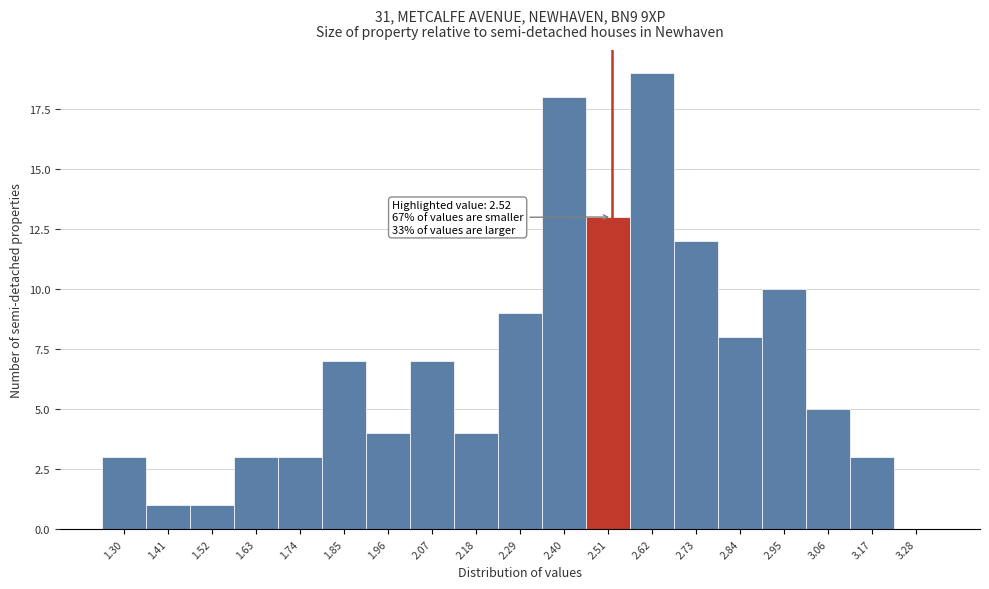

Over which range of the x-axis is the bar tallest?

2.565 to 2.675